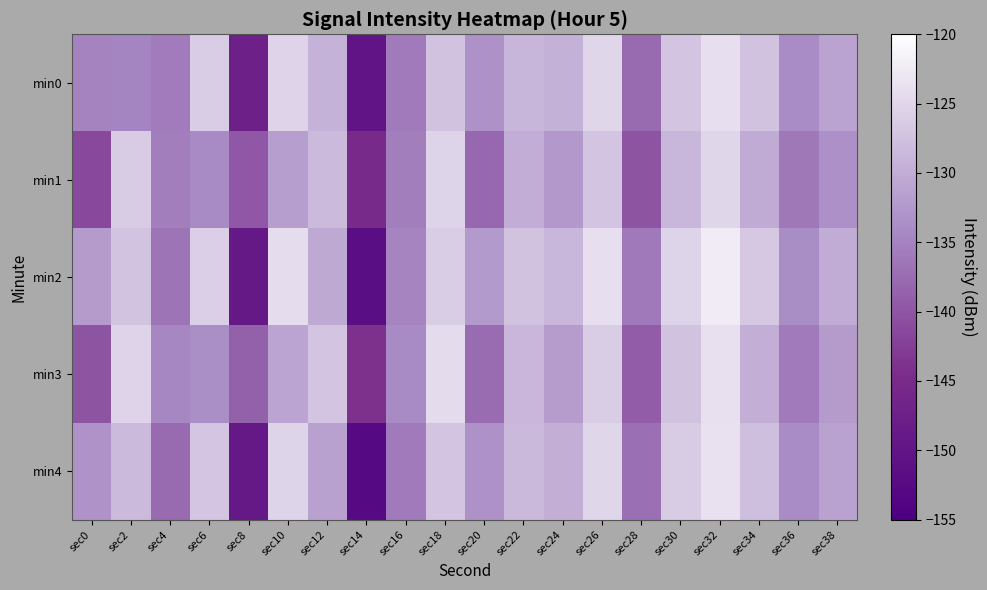

At which category is the sum across all series the highest?

sec32